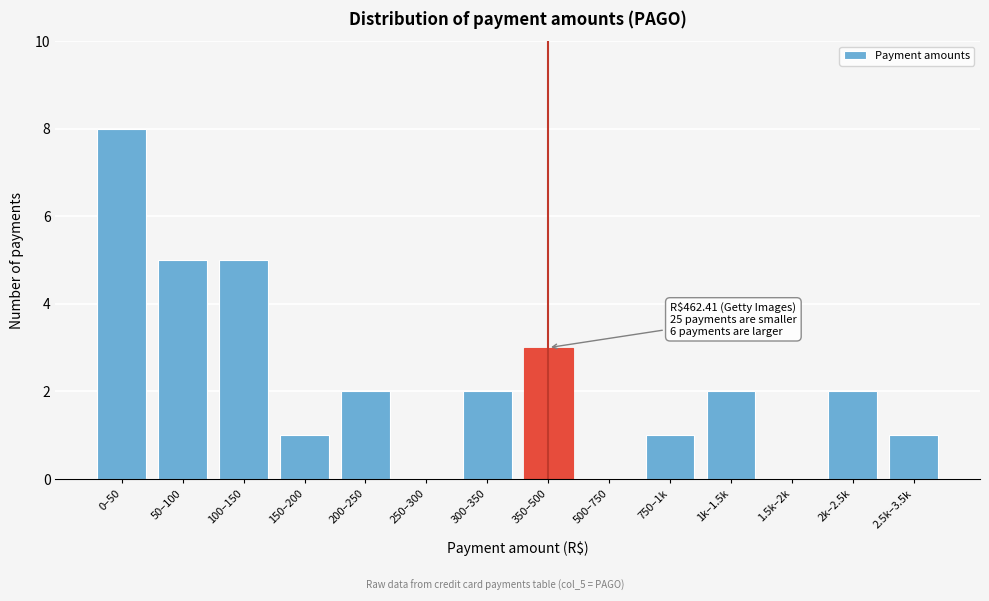

Reading left to right, list all the values displayed in this chart.

0–50=8	50–100=5	100–150=5	150–200=1	200–250=2	250–300=0	300–350=2	350–500=3	500–750=0	750–1k=1	1k–1.5k=2	1.5k–2k=0	2k–2.5k=2	2.5k–3.5k=1